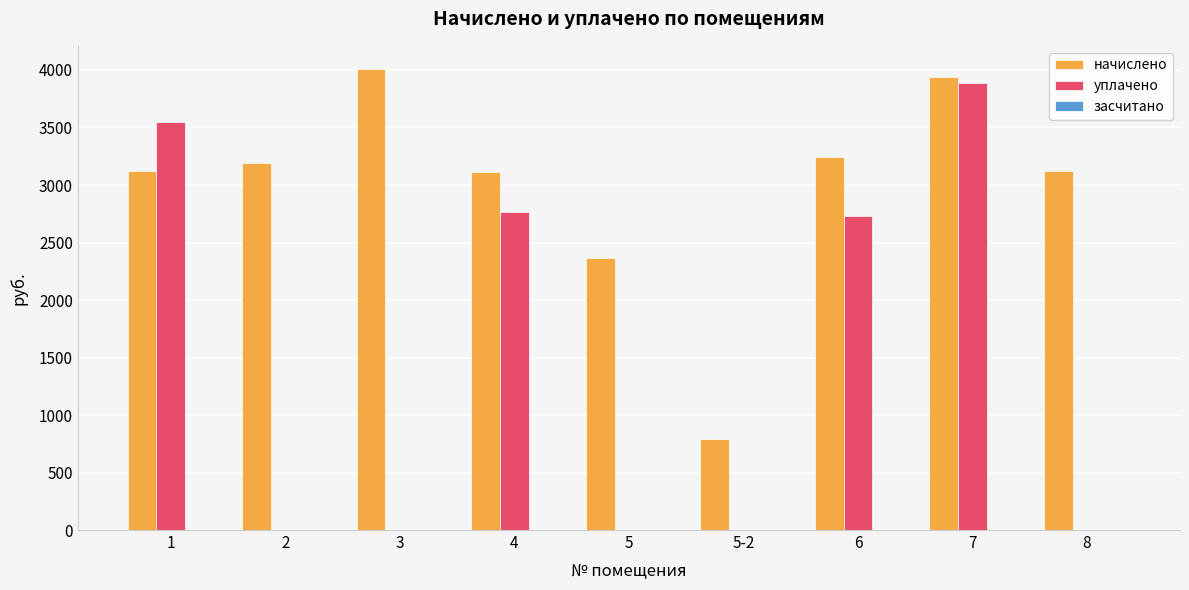

The value of начислено at 4 is 3116.2. True or false?

True